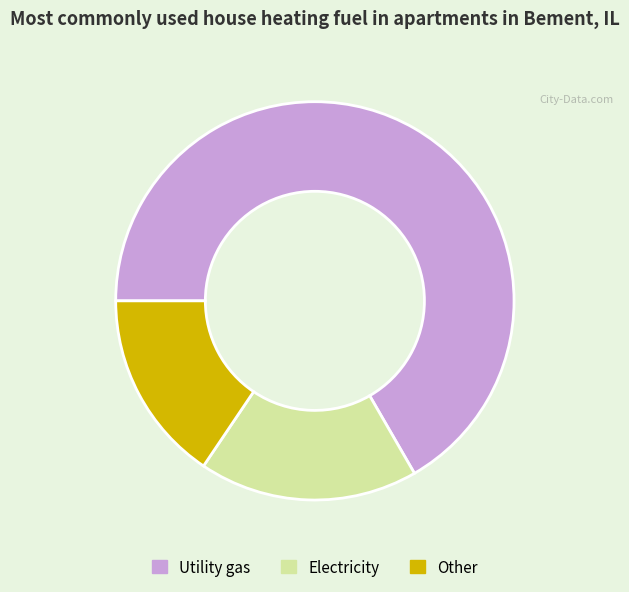

What is the largest slice in the pie chart?

Utility gas